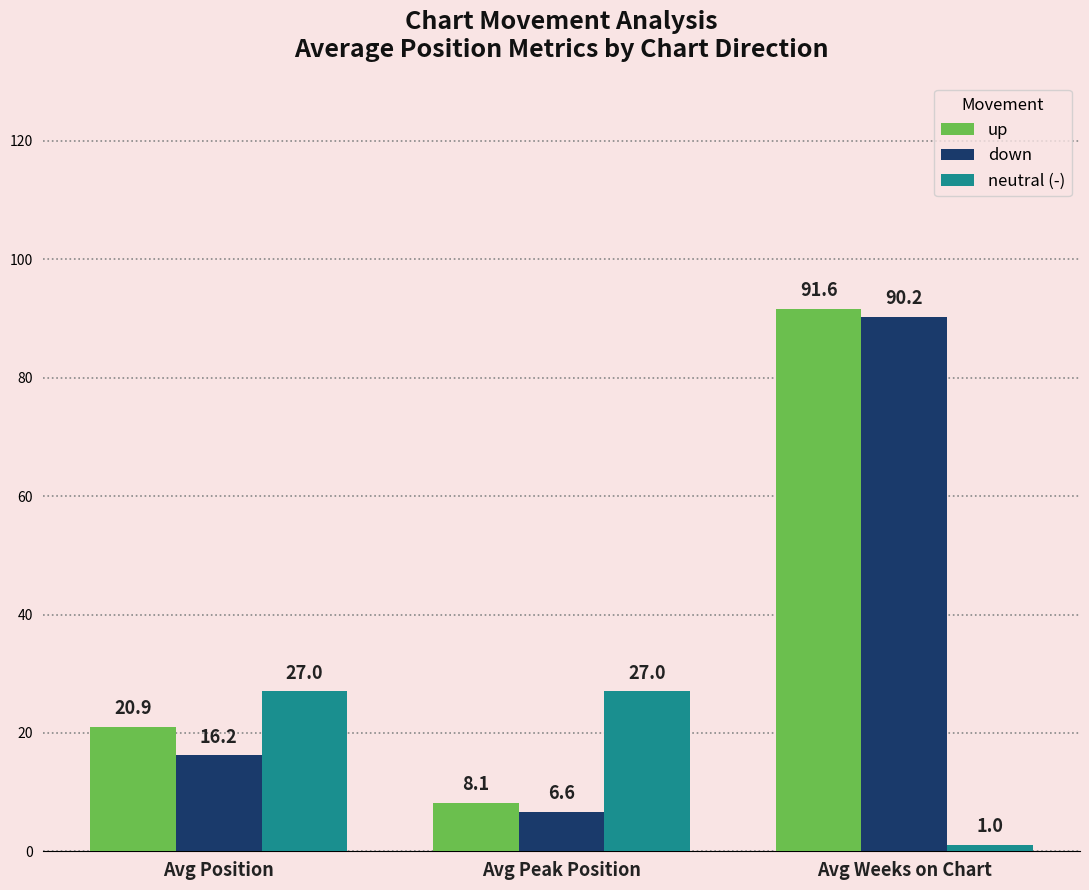

The down series shows 90.2 at Avg Weeks on Chart. True or false?

True